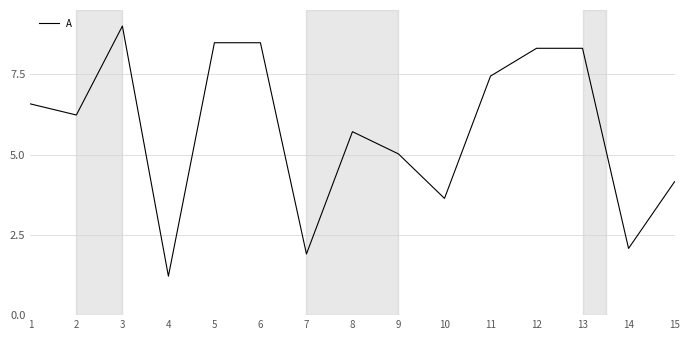

Where does the data first go above 6?

1